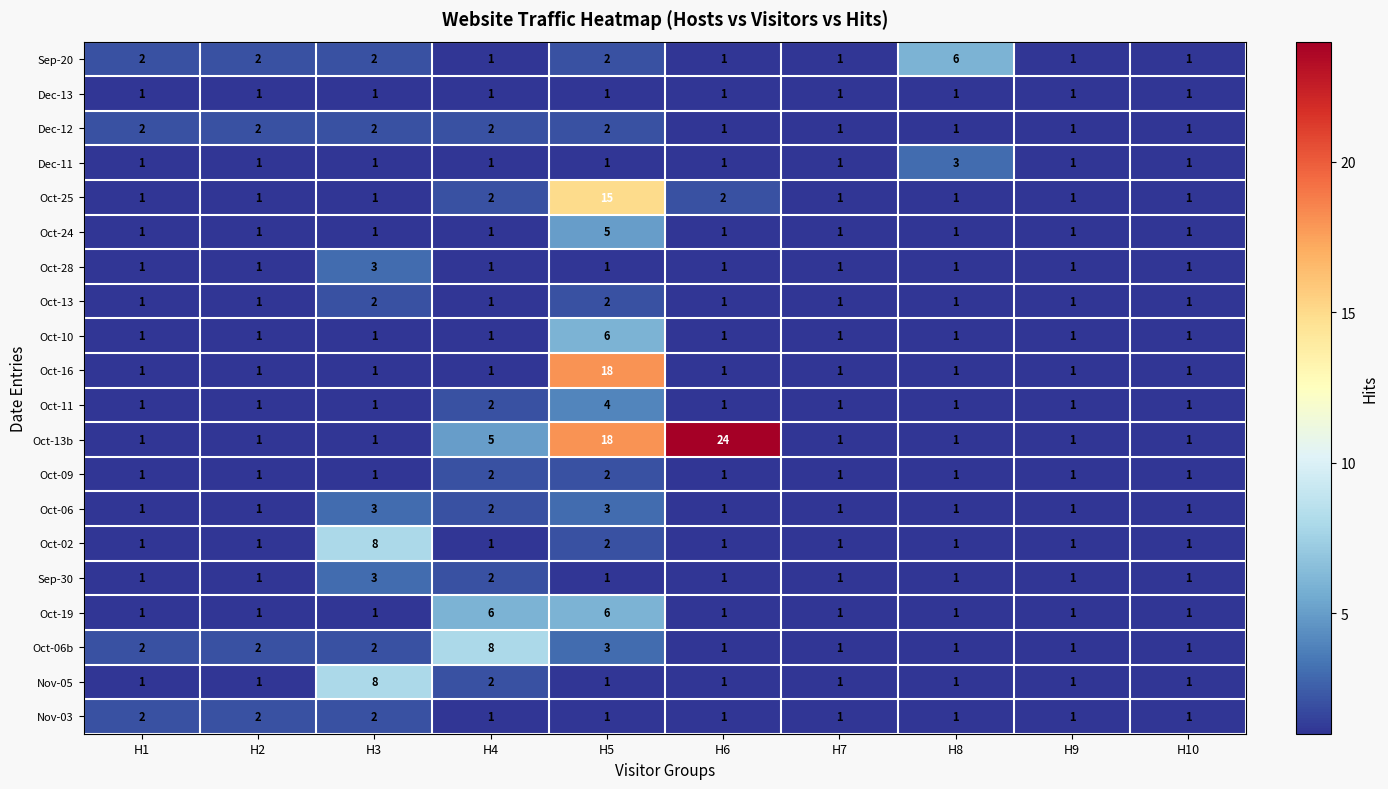

Count the Nov-05 values in the range 1 to 2.

9